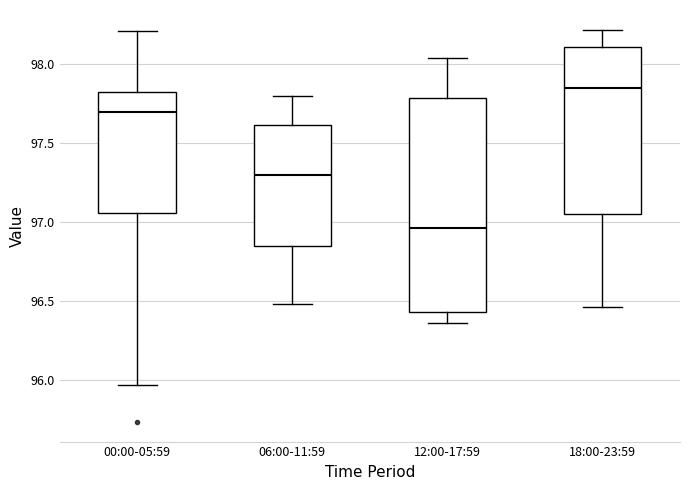

Comparing the boxes themselves (not the whiskers), which one is the tallest?

12:00-17:59